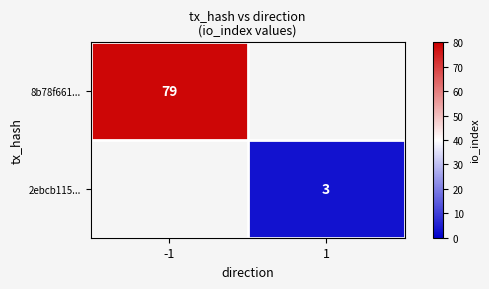

At how many categories does at least one series exceed 5?

1